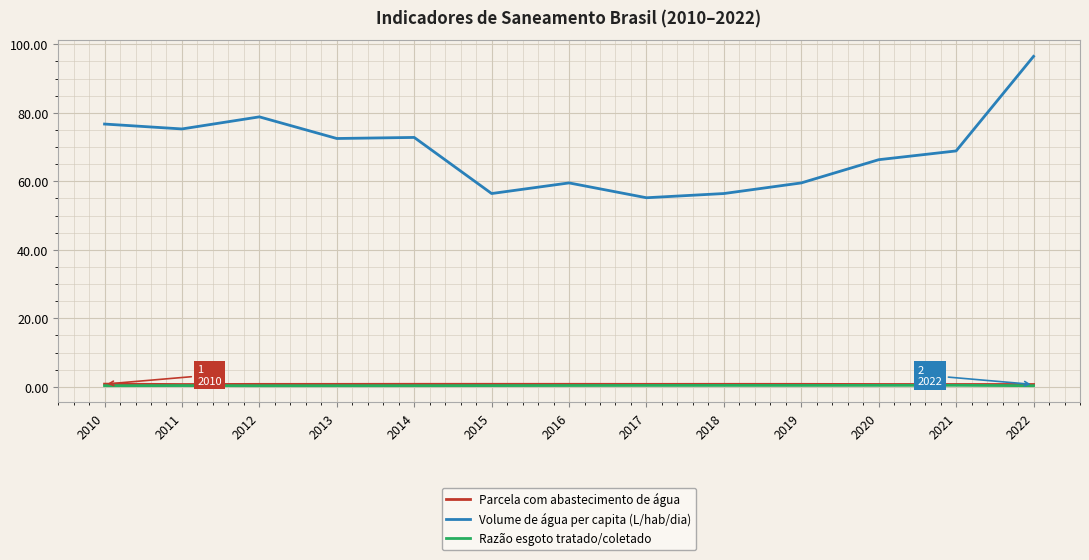

Between 2016 and 2022, which series saw the biggest shift?

Volume de água per capita (L/hab/dia)